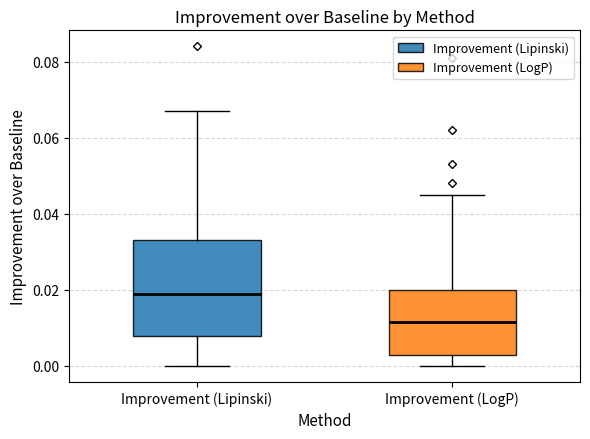

Which box's median line is the lowest?

Improvement (LogP)